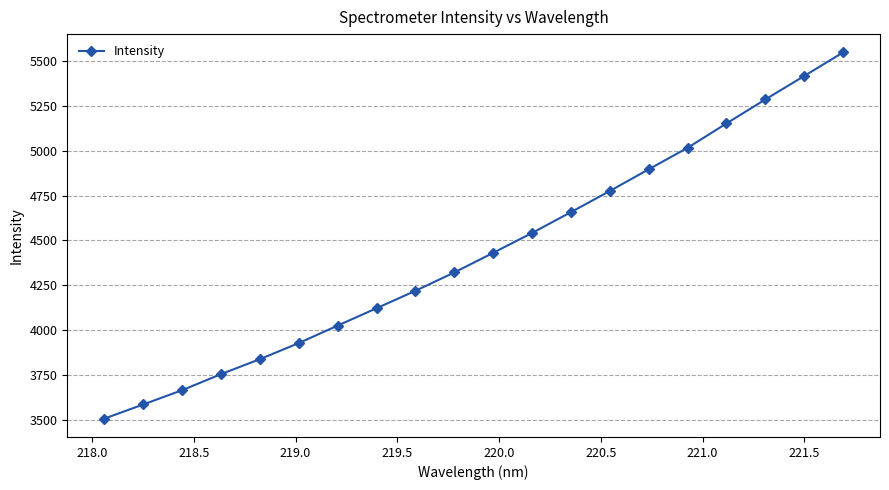

What is the difference between the second highest and minimum values?

1905.3